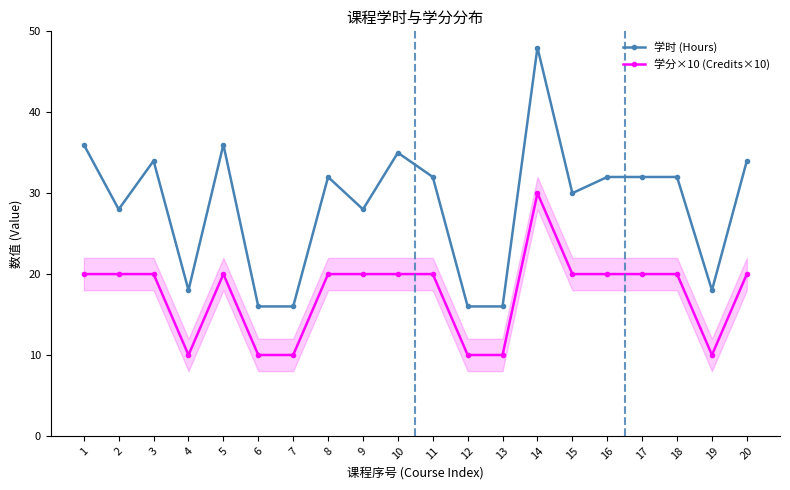

How many lines are shown in the chart?

2